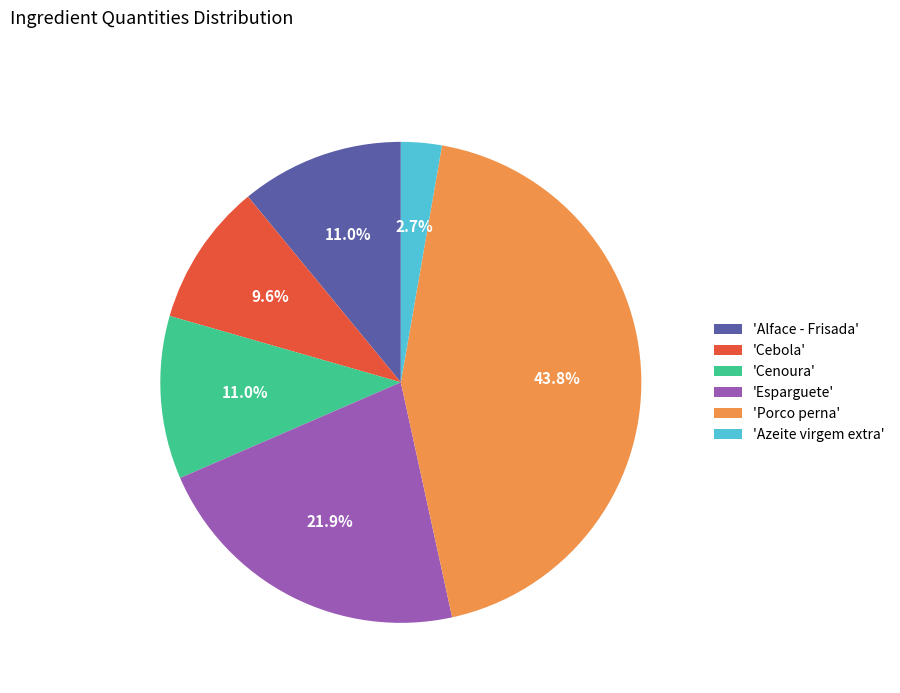

Between 'Azeite virgem extra' and 'Alface - Frisada', which is larger?

'Alface - Frisada'